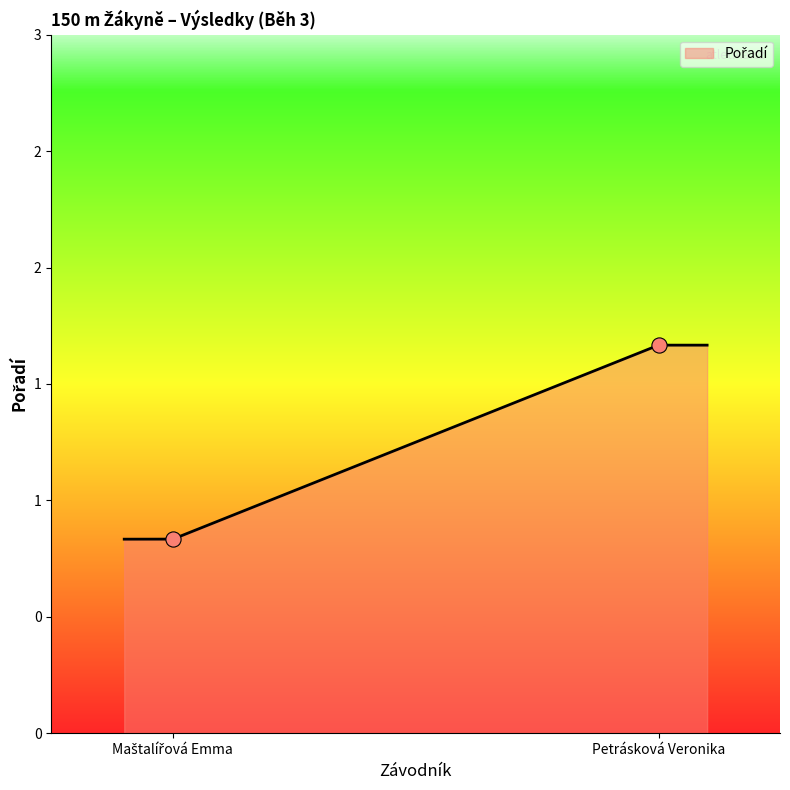

What is the change in value from Maštalířová Emma to Petrásková Veronika?

+1